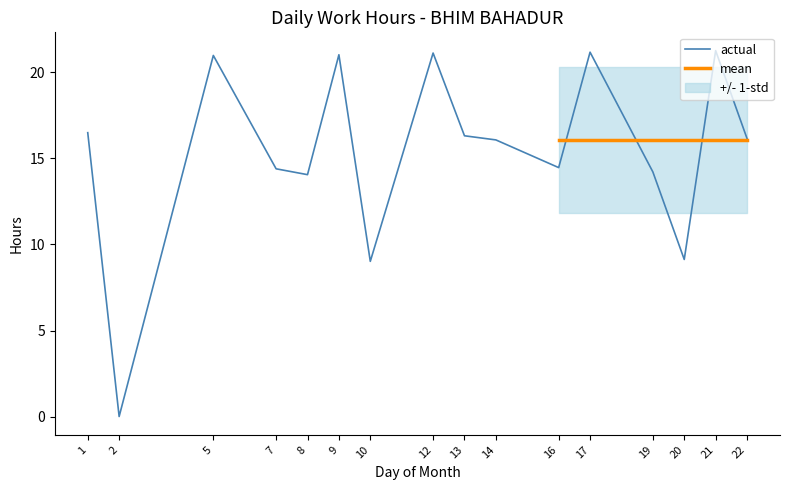

What is the difference between the maximum and minimum values?

21.3